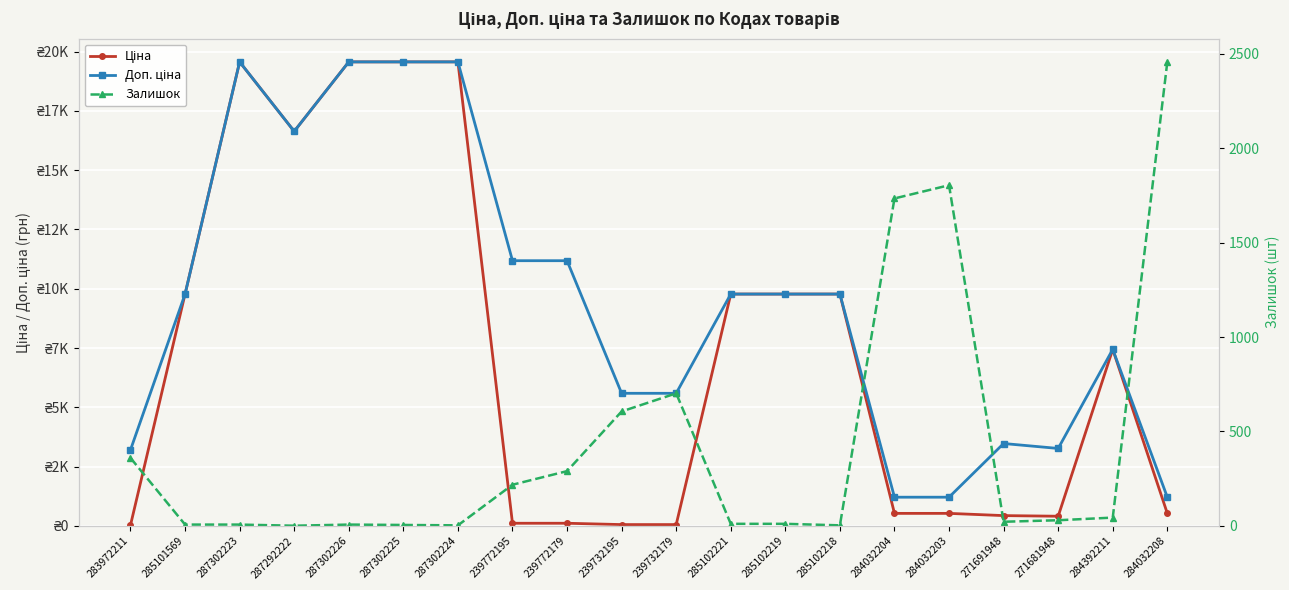

Is it true that Залишок equals 3144.0 at 284032203?

False